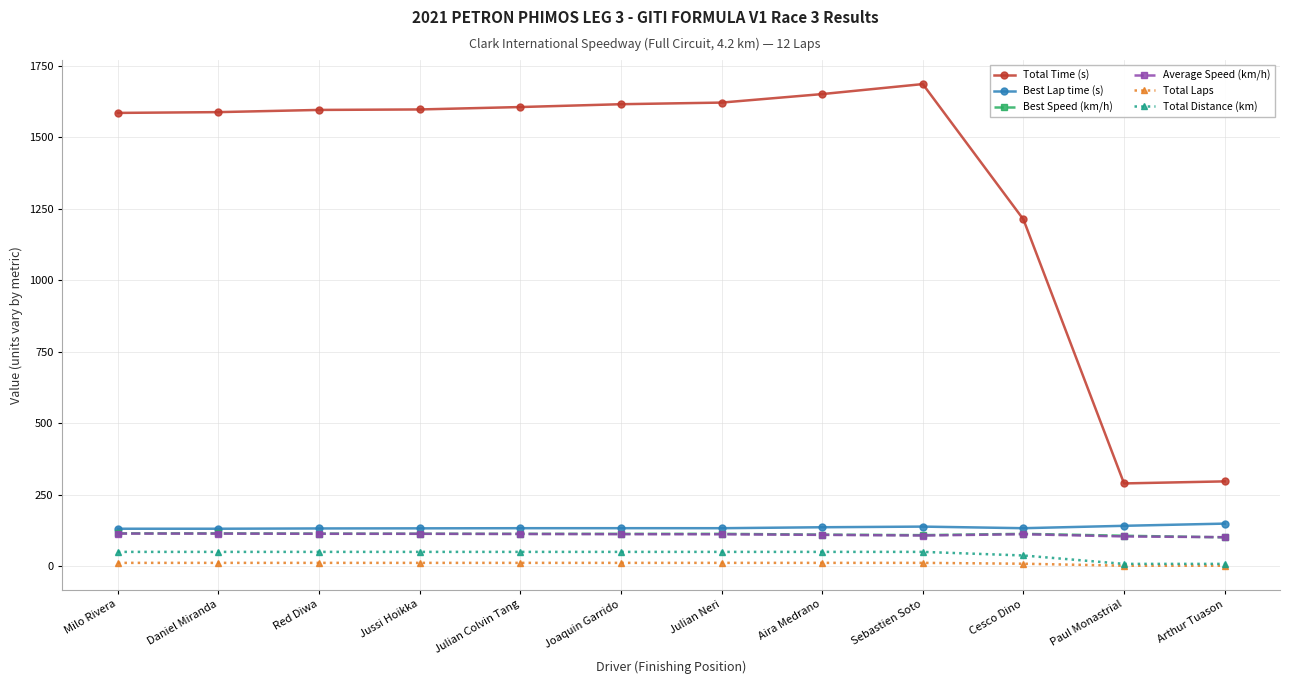

What is the greatest value displayed?

1686.4